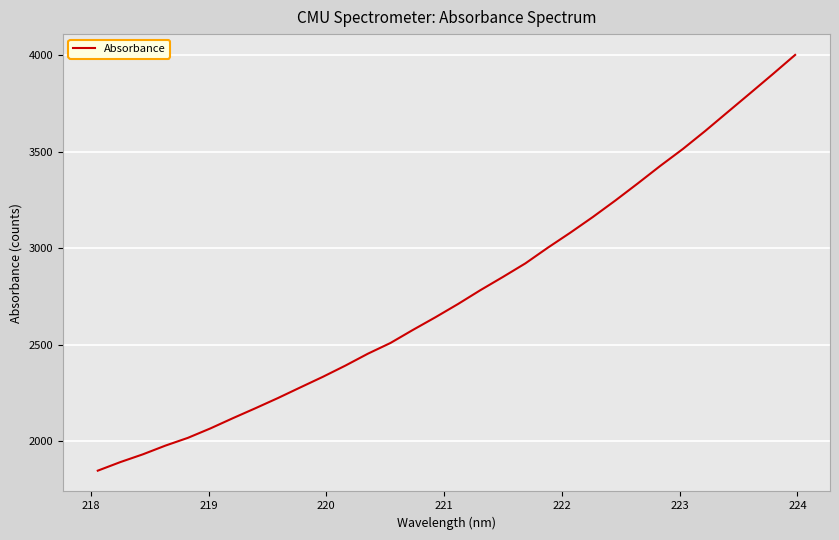

What is the difference between the maximum and minimum values?

2153.4